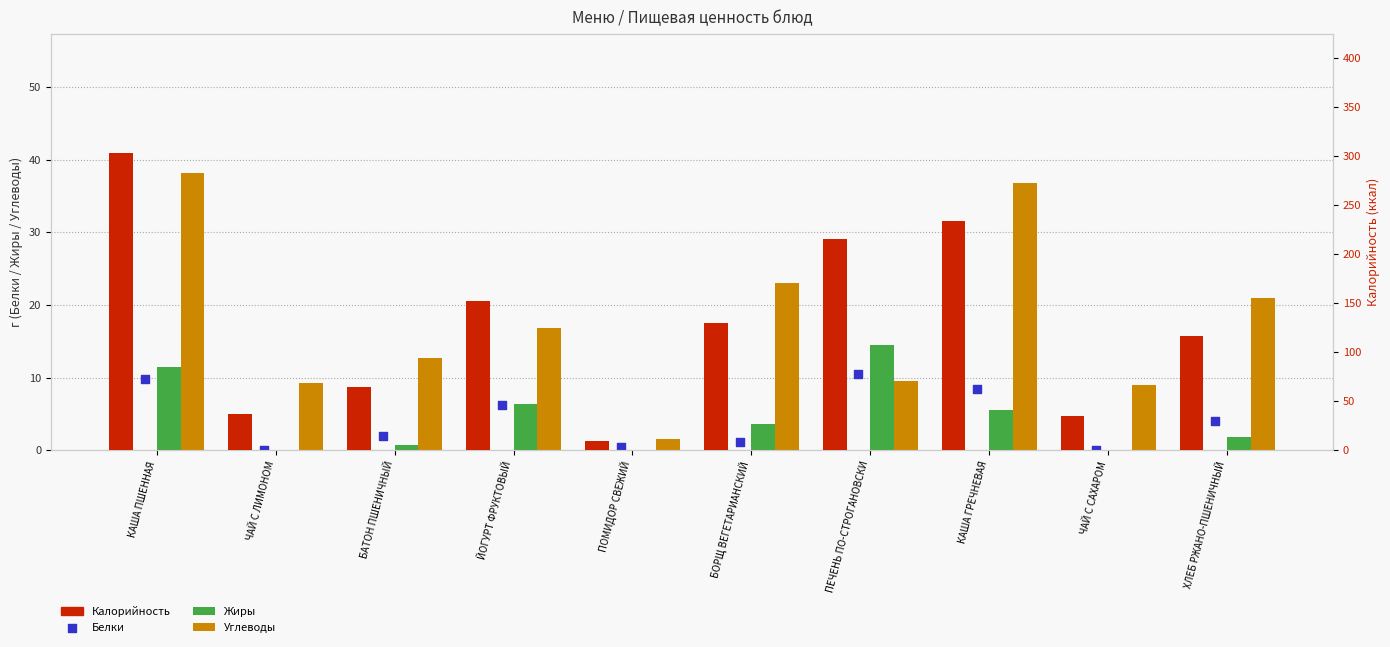

At how many categories does at least one series exceed 193?

3